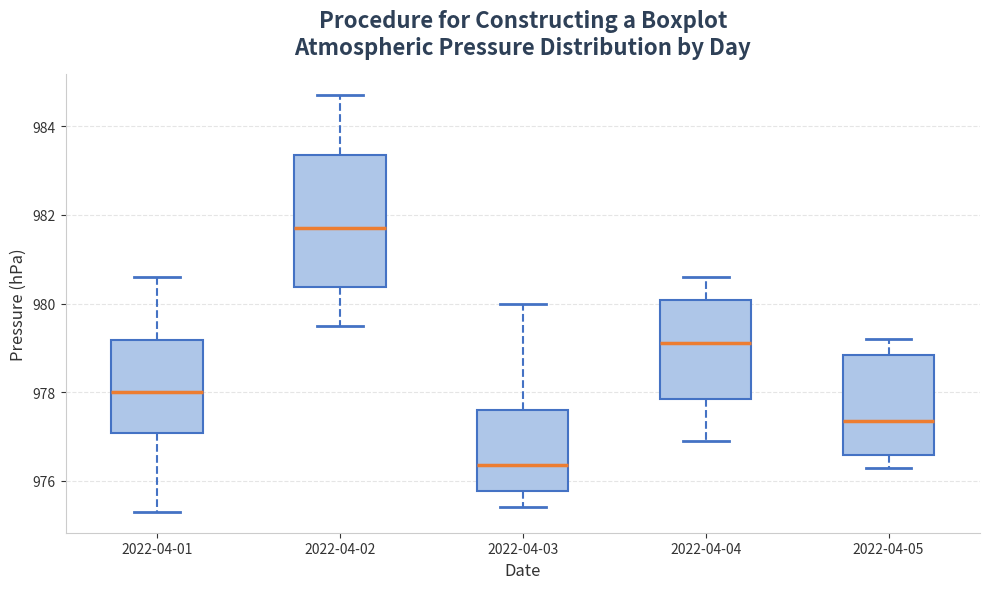

Which box has the lowest median line?

2022-04-03